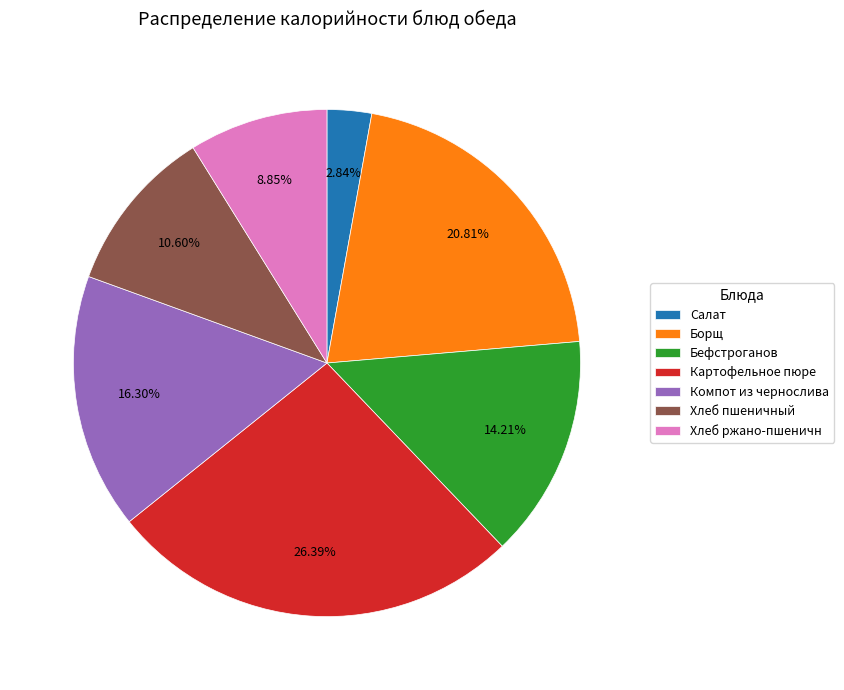

Combined, do Борщ and Салат account for over 50%?

No